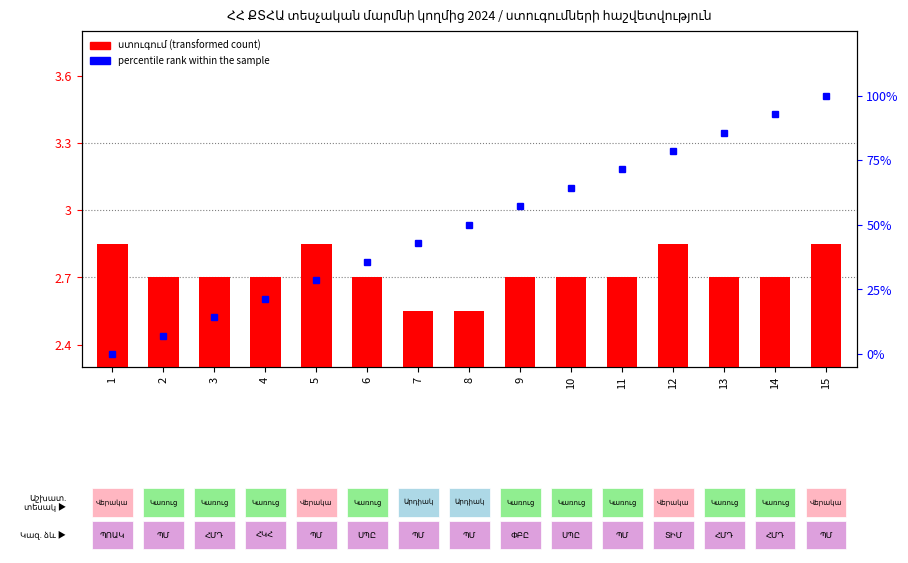

How many series are shown in this chart?

2